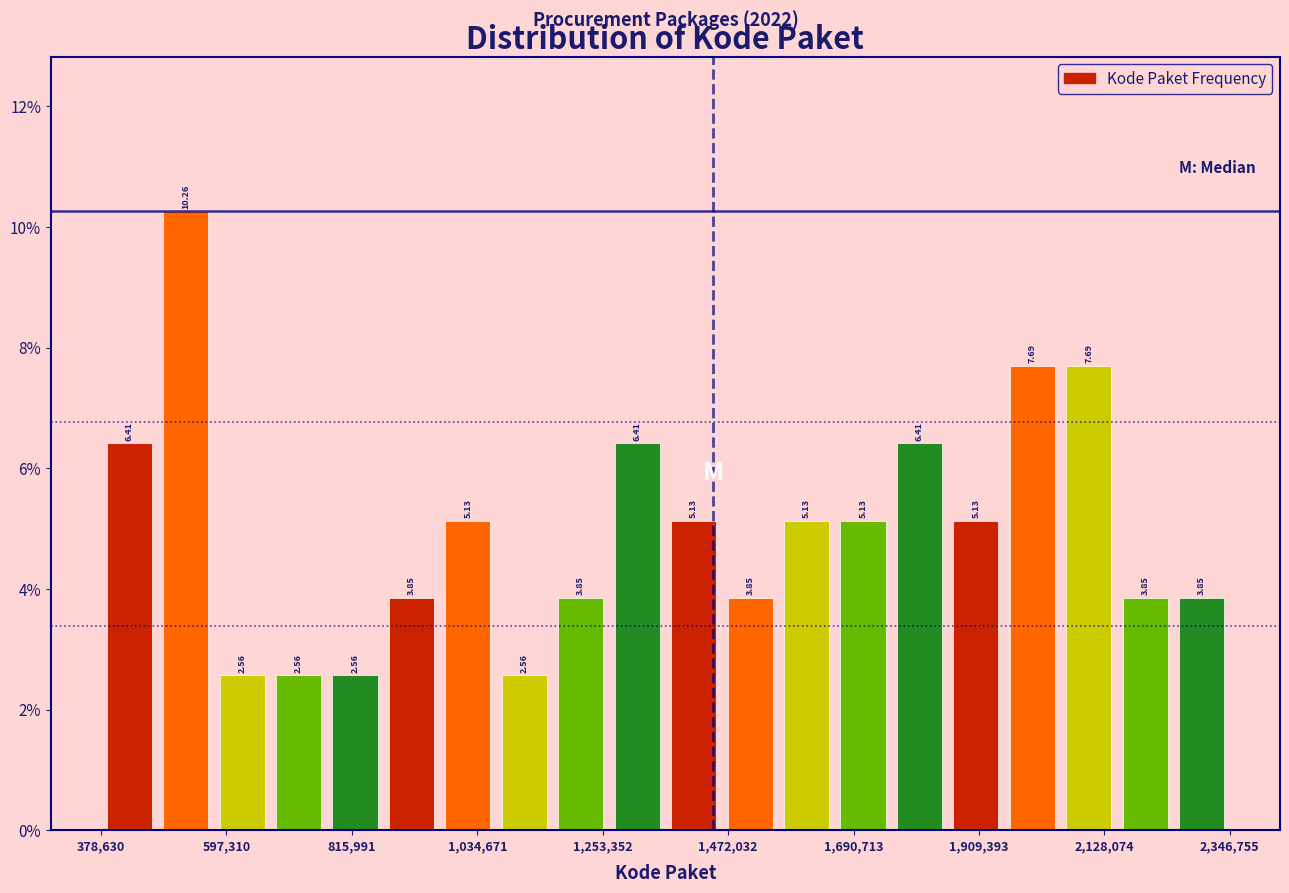

Read against the x-axis, roughly where is the centre of the tallest bar?

550000